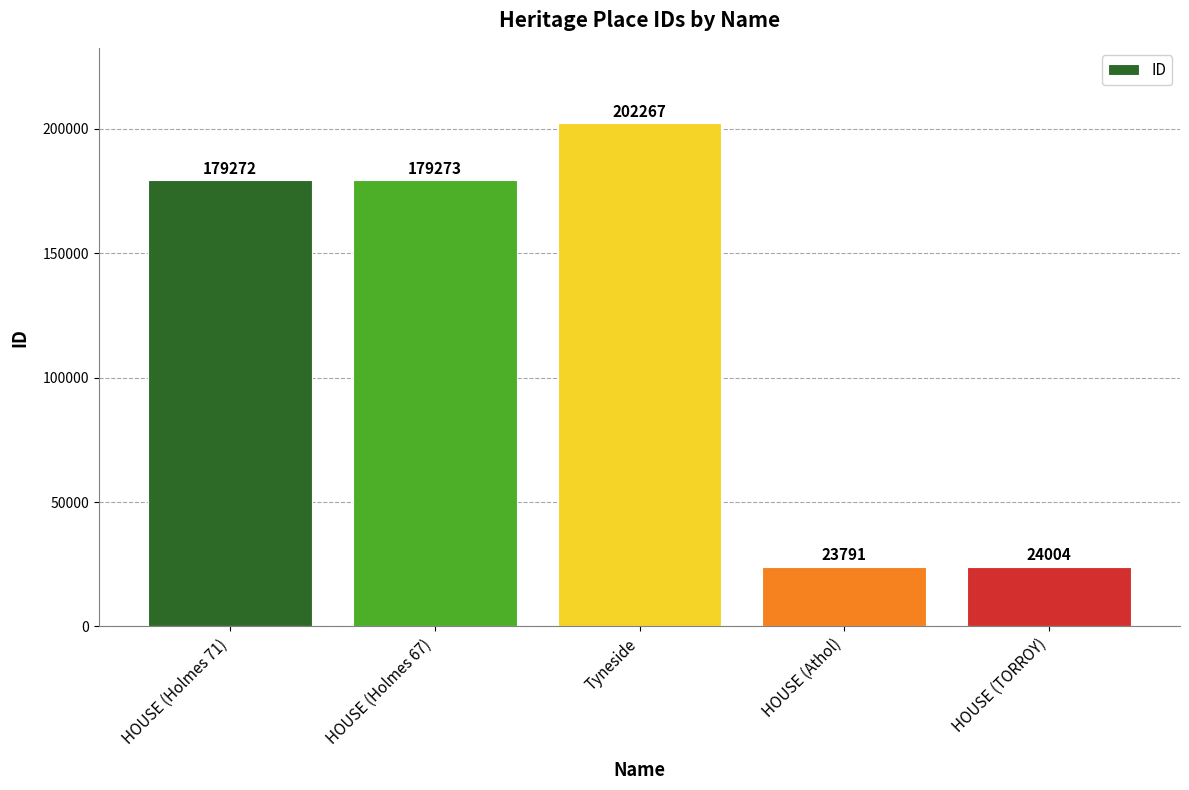

List the labels in order of value, smallest first.

HOUSE (Athol), HOUSE (TORROY), HOUSE (Holmes 71), HOUSE (Holmes 67), Tyneside